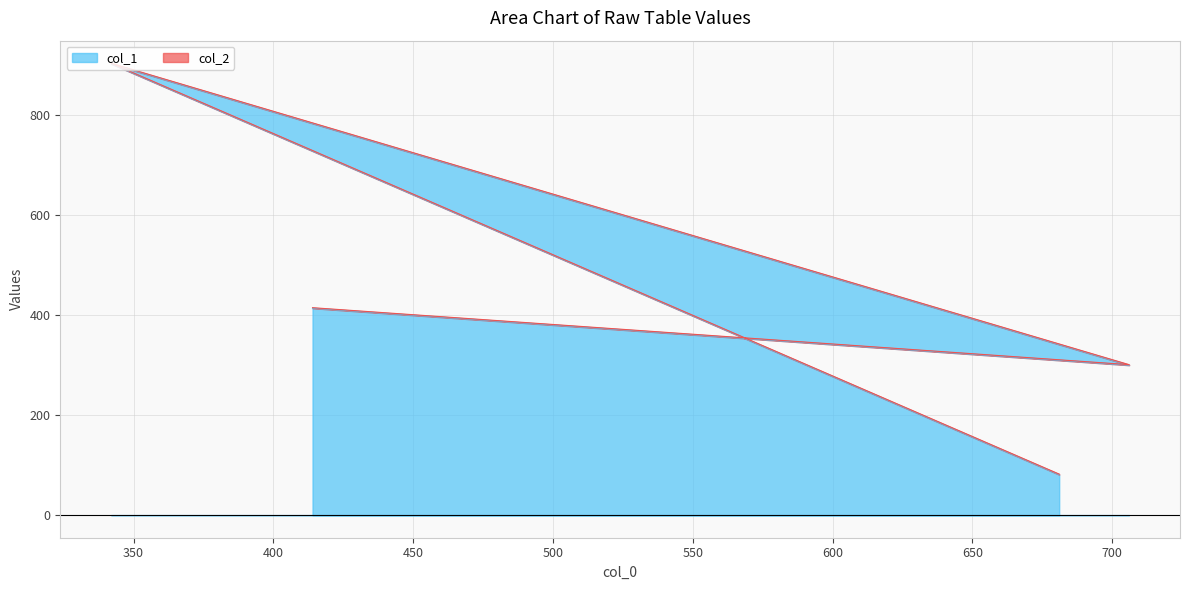

Is it true that the value at 706 is 206?

False